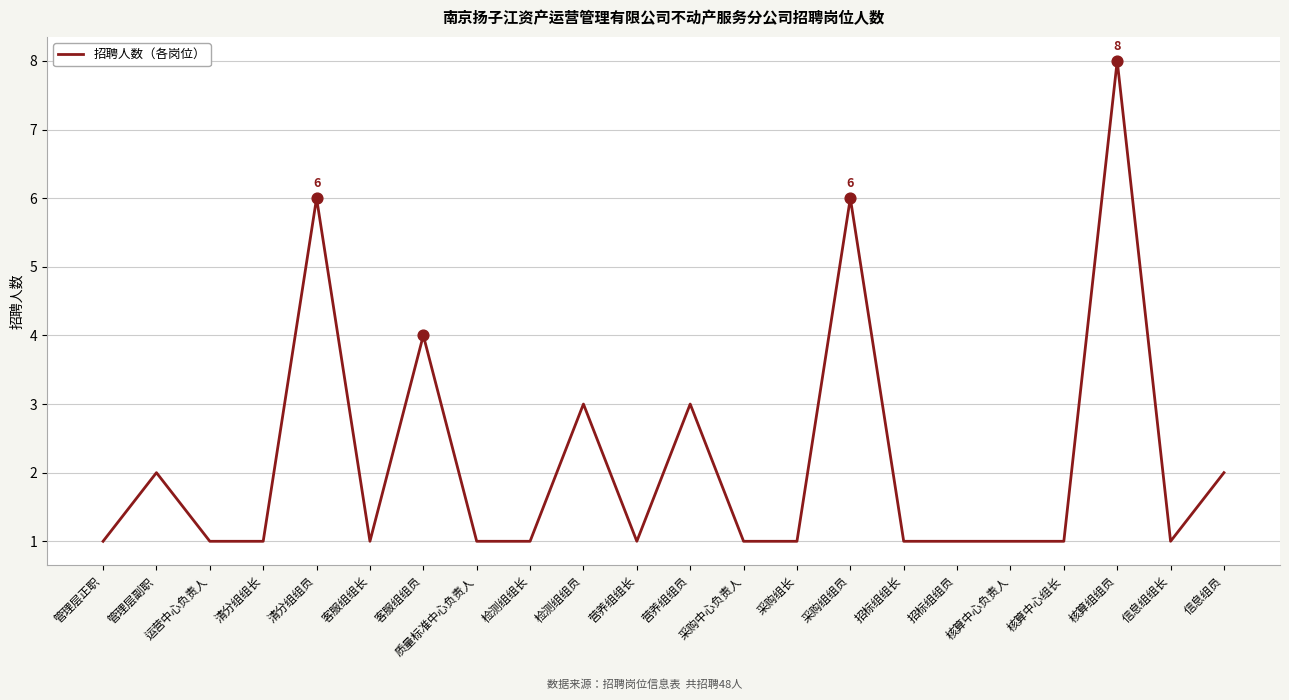

What is the ratio of the value at 检测组组员 to the value at 核算中心负责人?

3.0